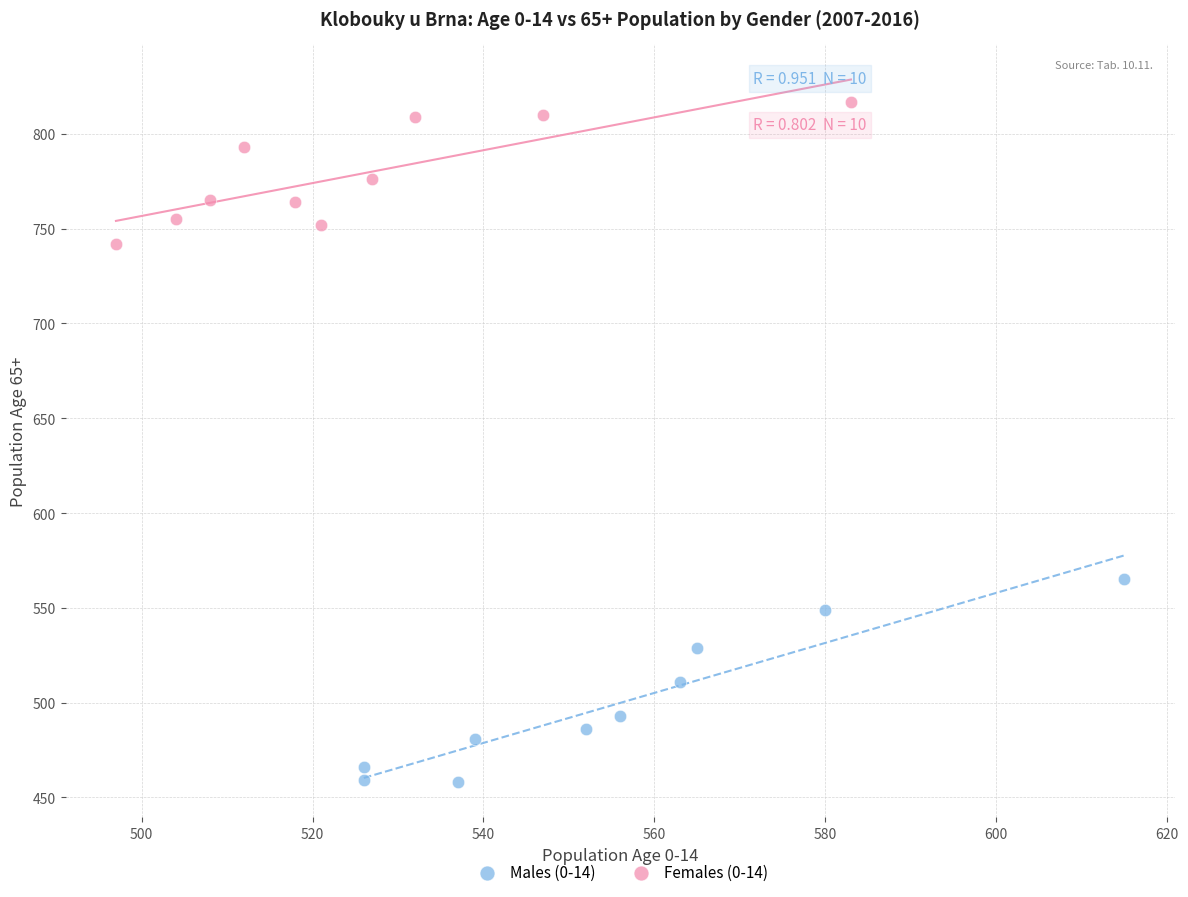

Which series contains the highest Y value?

Females (0-14)